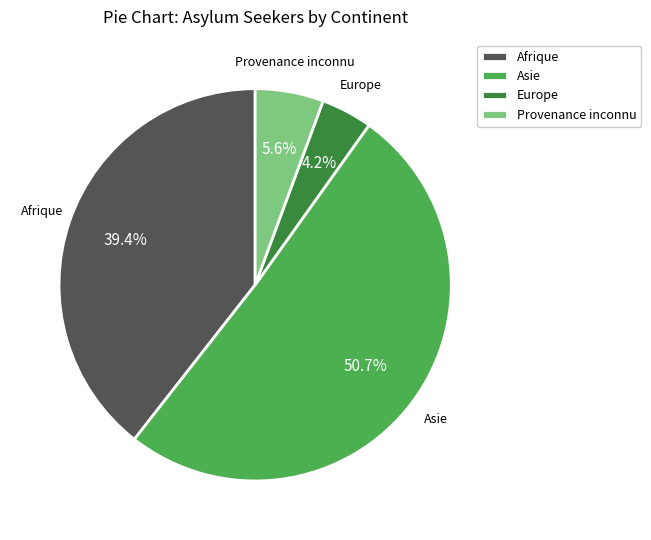

To the nearest percent, what percentage of the pie is Provenance inconnu?

6%